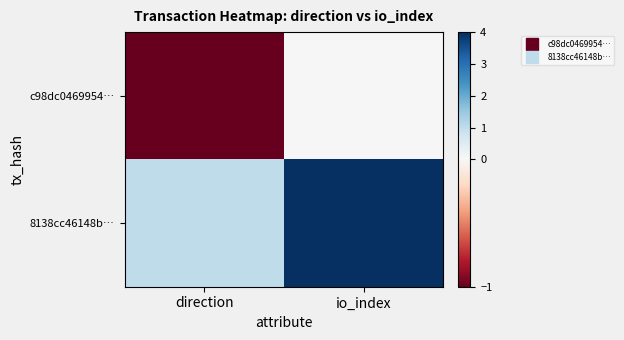

Rank the series at io_index from highest to lowest value.

8138cc46148b…, c98dc0469954…